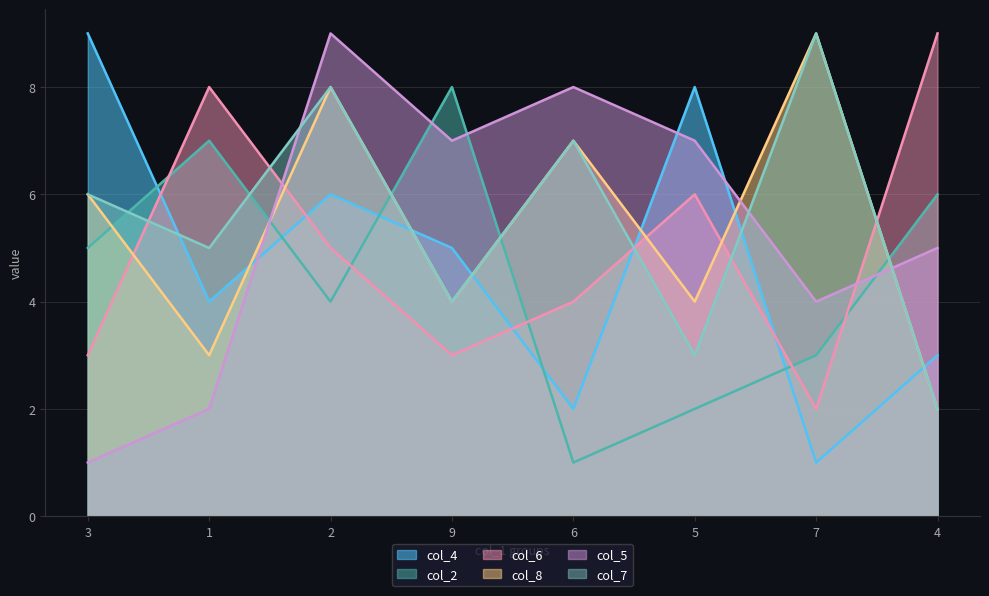

How many values in the col_7 series are below 6?

4